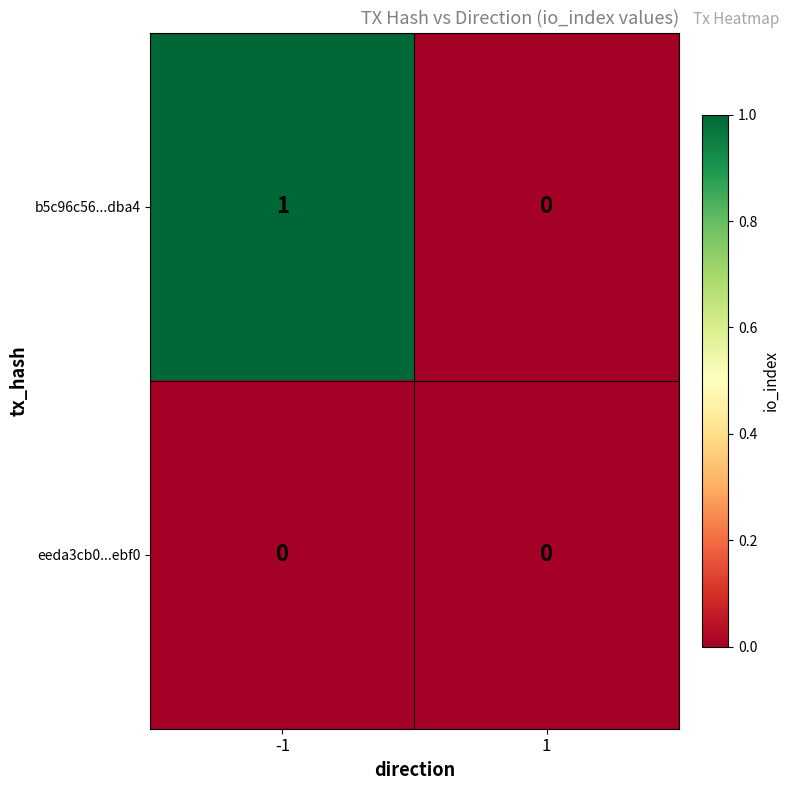

Reading left to right, extract all data points from this chart.

b5c96c56...dba4: -1=1	1=0
eeda3cb0...ebf0: -1=0	1=0